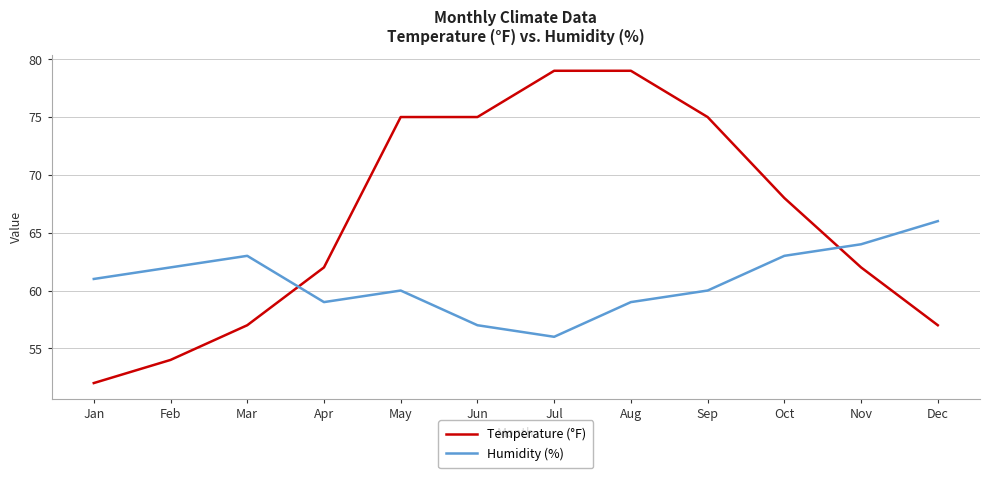

Rank the series at Nov from highest to lowest value.

Humidity (%), Temperature (°F)